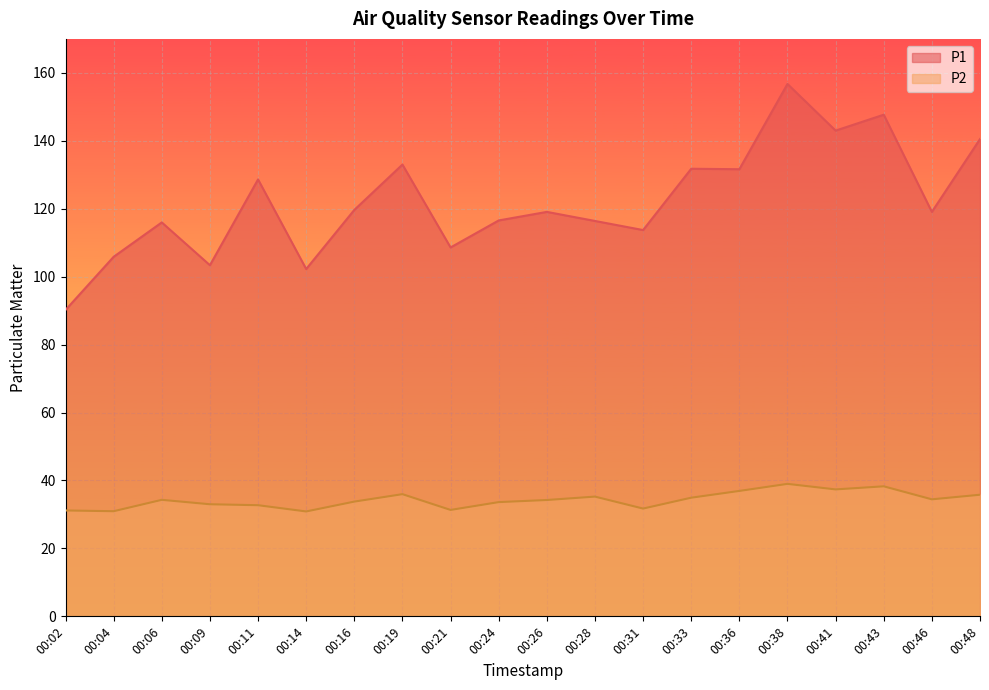

Rank the series by their maximum value, from highest to lowest.

P1, P2